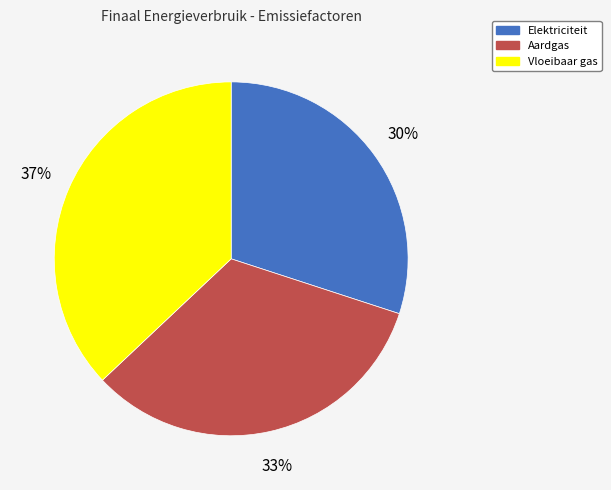

True or false: Aardgas accounts for 33% of the total.

True